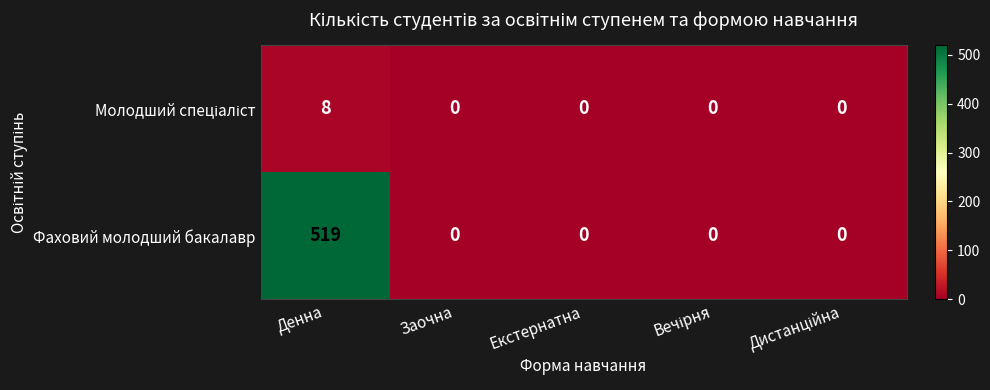

Which series has the largest total across all categories?

Фаховий молодший бакалавр